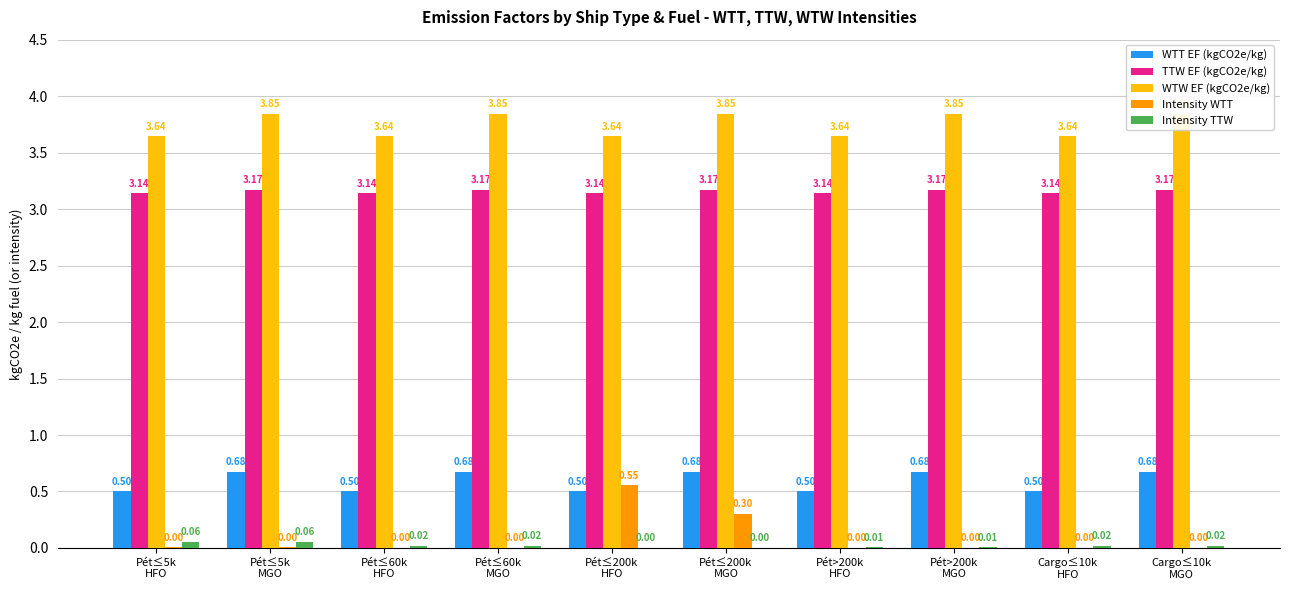

Which category has the highest value in the WTW EF (kgCO2e/kg) series?

Pét≤5k
MGO